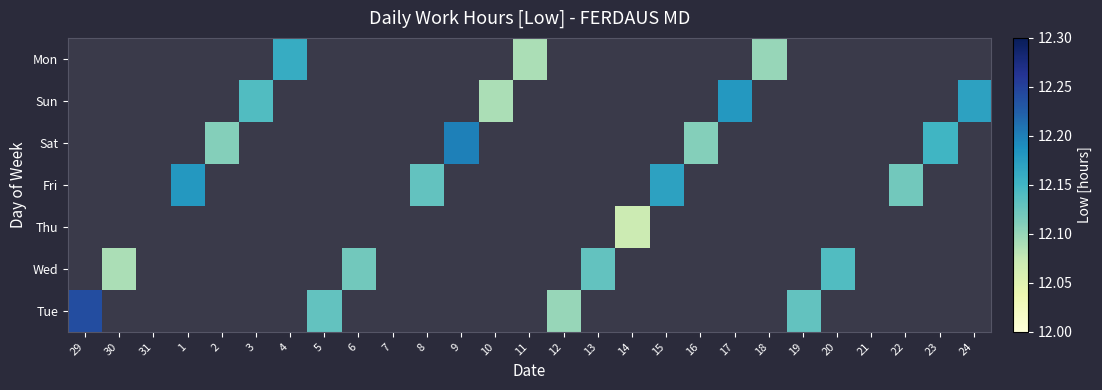

At which category is the sum across all series the highest?

29